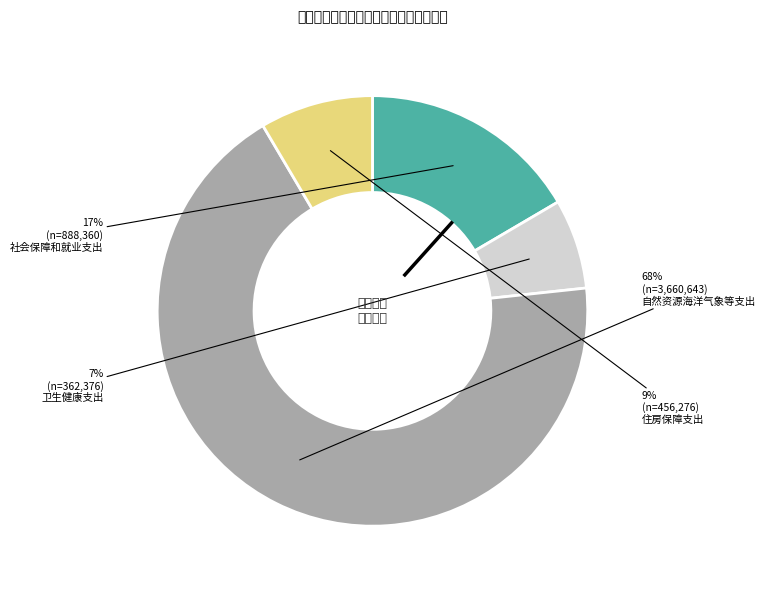

Is there a majority slice in this chart?

Yes